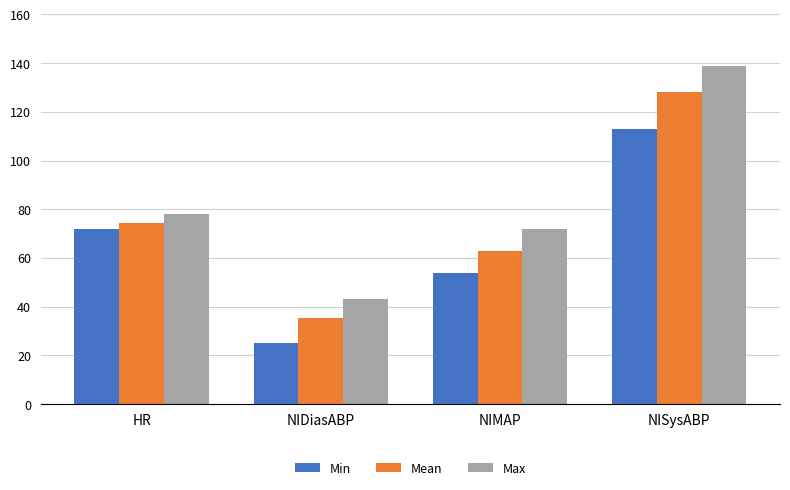

Is the value of Mean at HR greater than the value of Min at HR?

Yes